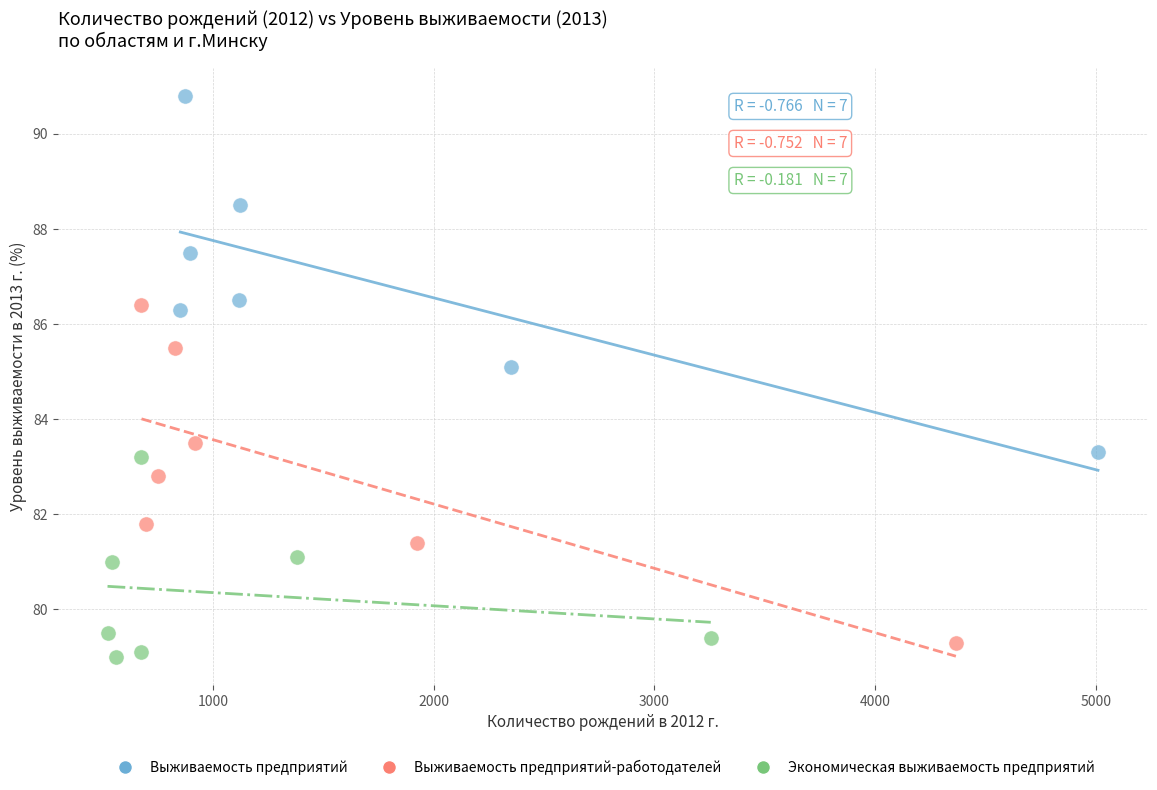

Which series reaches the maximum Y coordinate?

Выживаемость предприятий